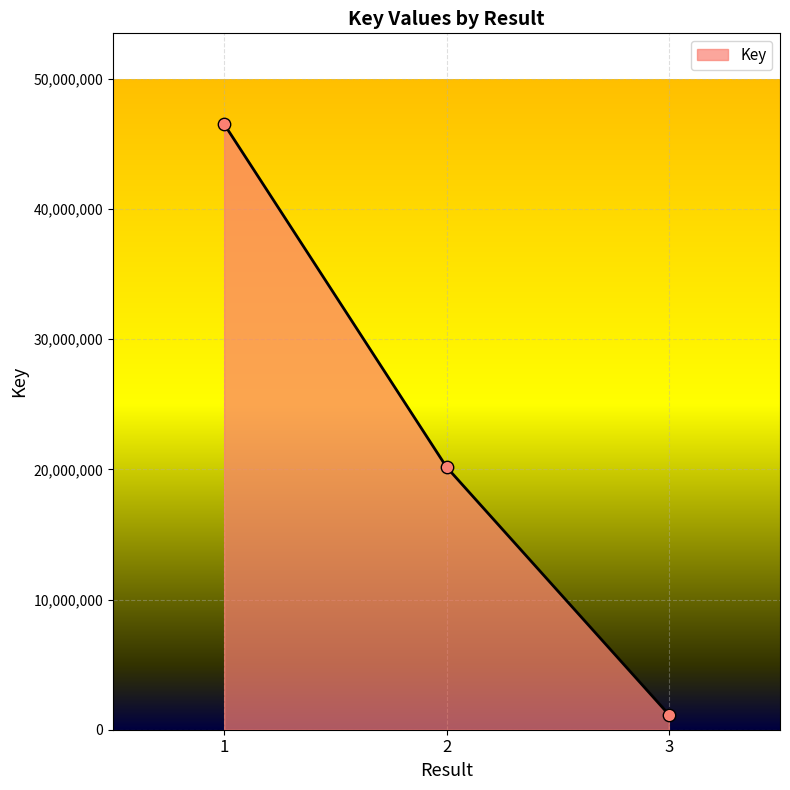

What is the change in value from 2 to 3?

-19012033